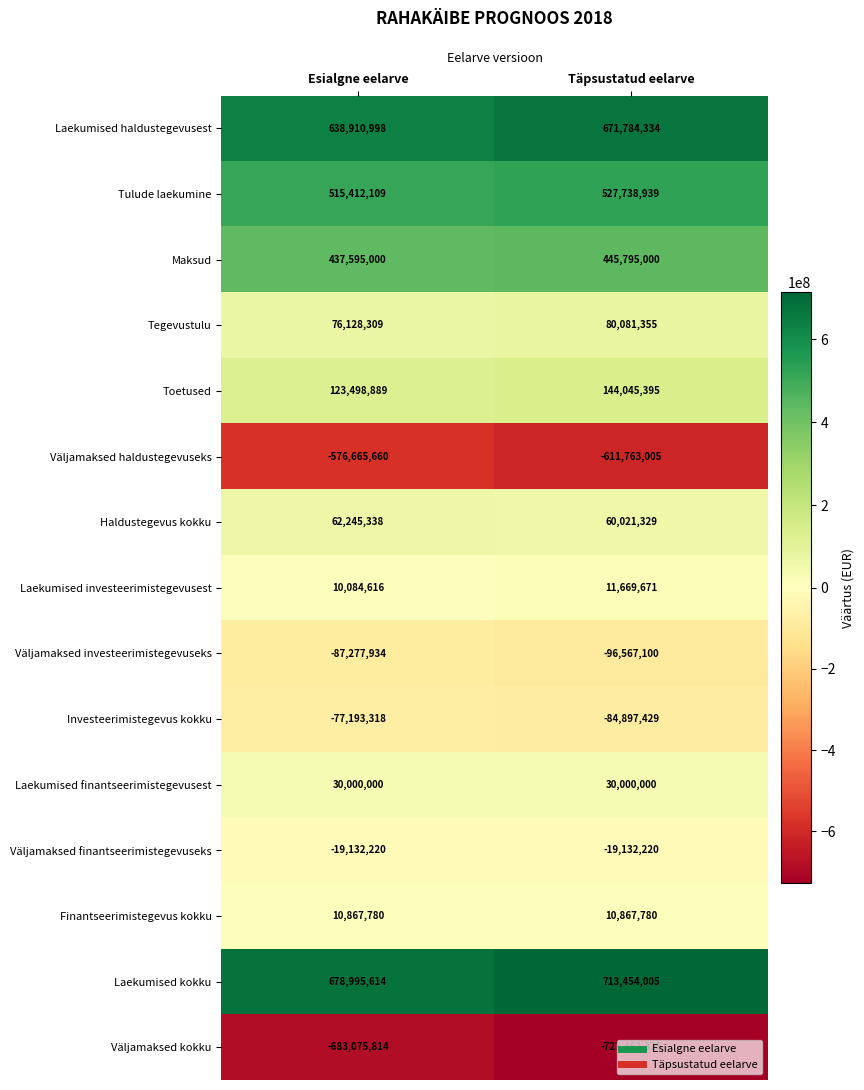

Is it true that Väljamaksed finantseerimistegevuseks equals -6156988 at Esialgne eelarve?

False